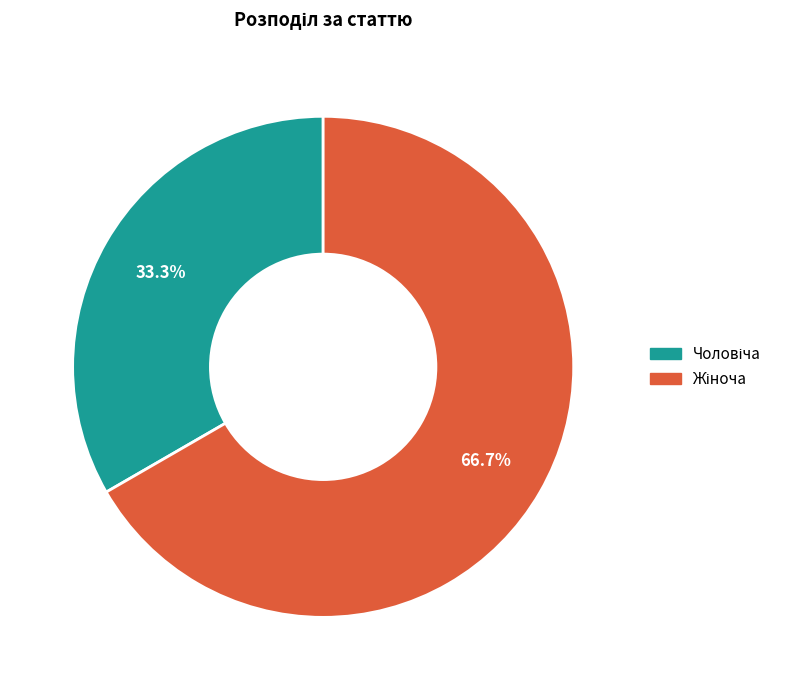

Is there a majority slice in this chart?

Yes